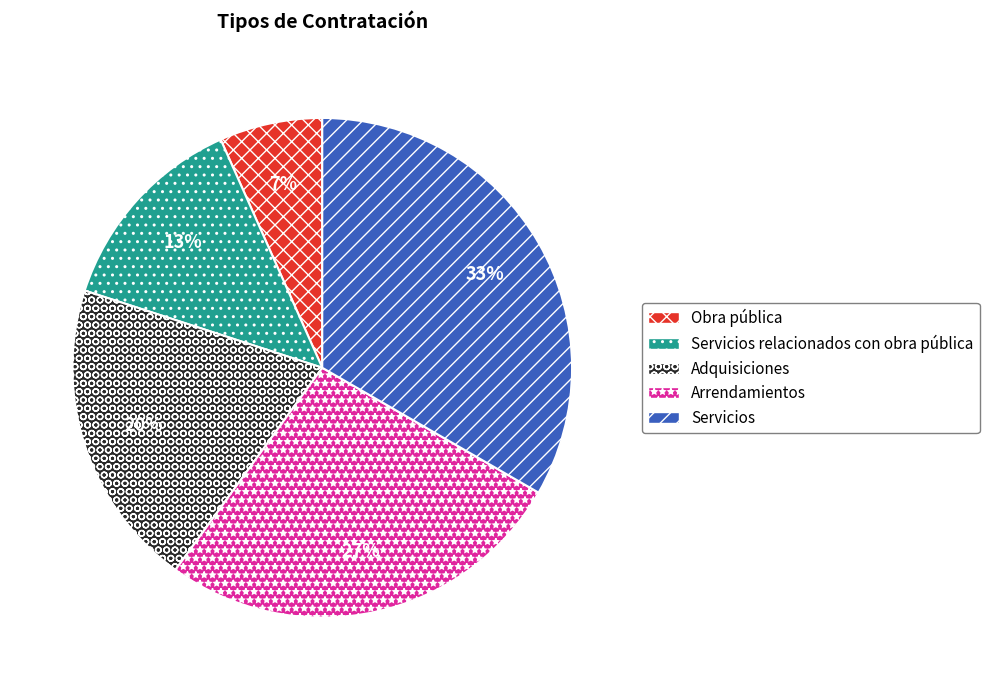

To the nearest percent, what portion does Obra pública represent?

7%